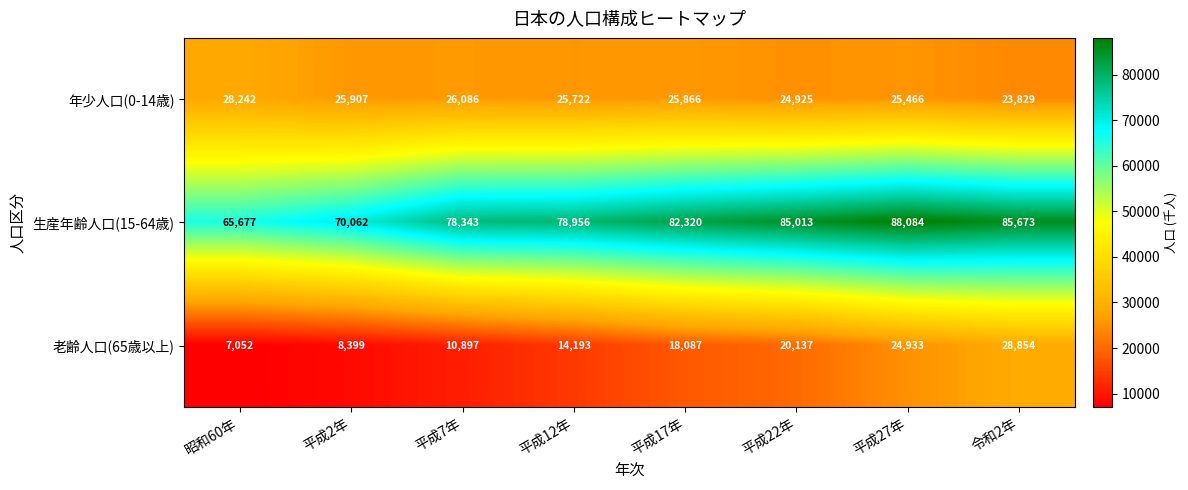

Rank the series by their maximum value, from lowest to highest.

年少人口(0-14歳), 老齢人口(65歳以上), 生産年齢人口(15-64歳)